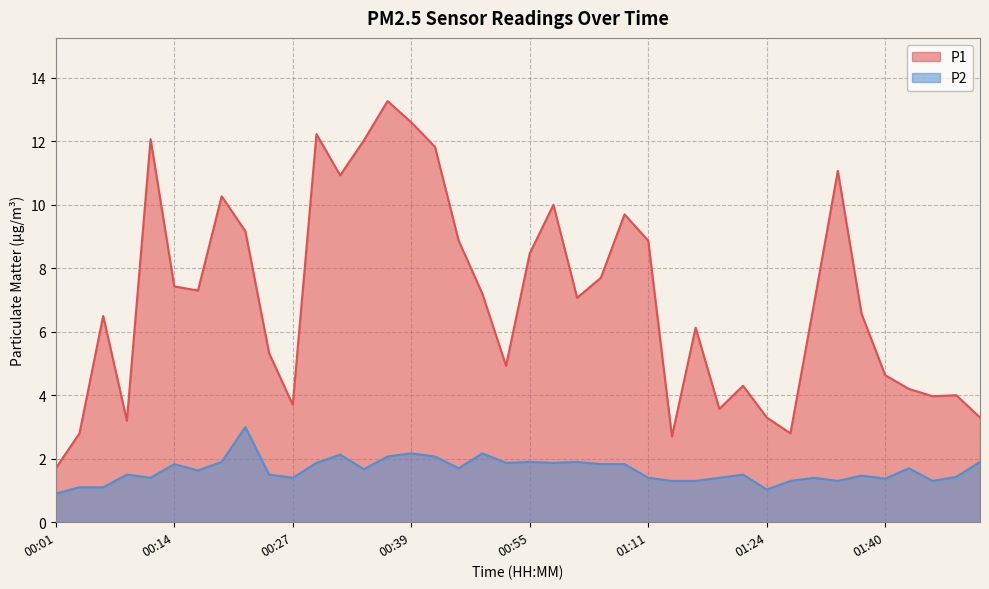

What is the difference between the highest and lowest values at 01:49?

1.4